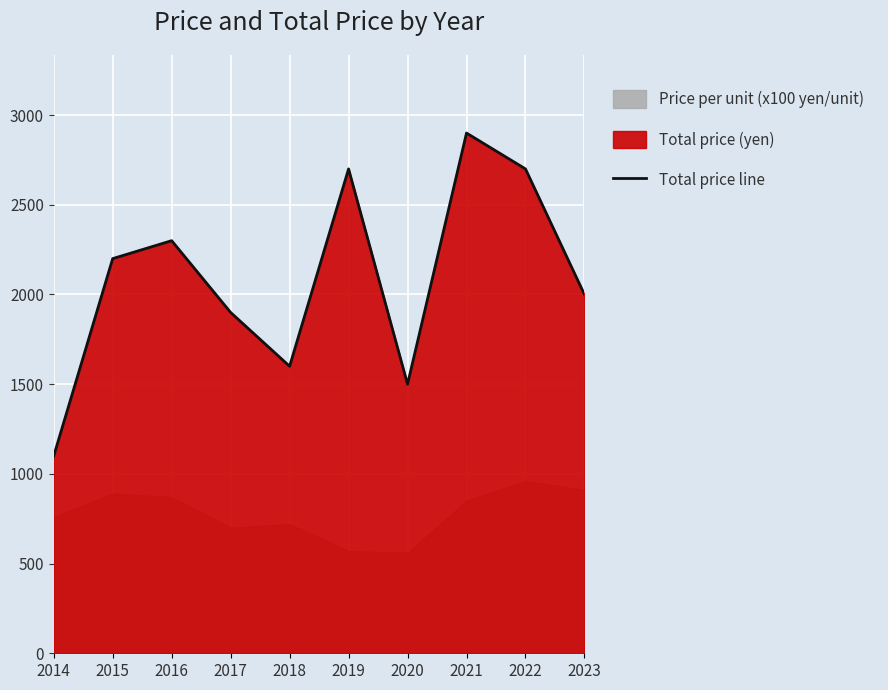

What is the minimum value for Total price line?

1100